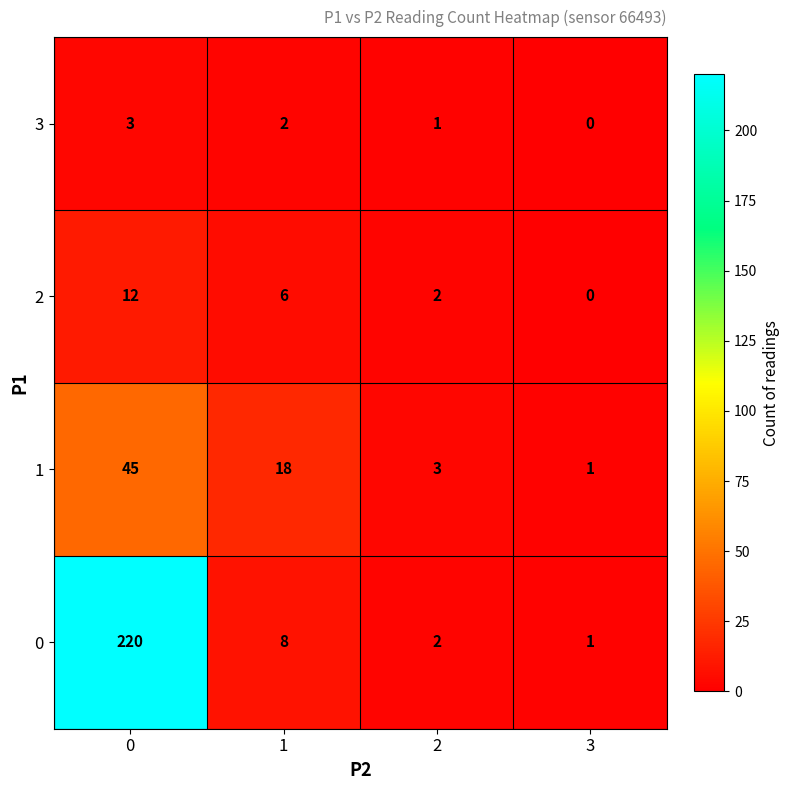

Count the number of categories in the chart.

4